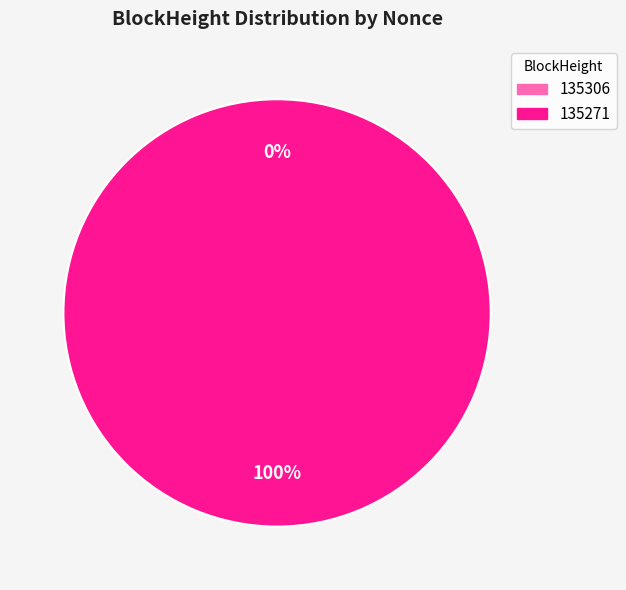

Does any single category account for the majority?

Yes